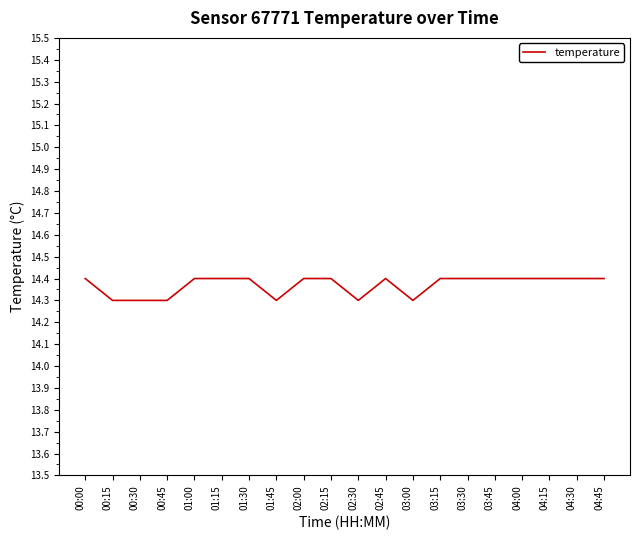

The chart shows a value of 14.4 at 02:45. True or false?

True